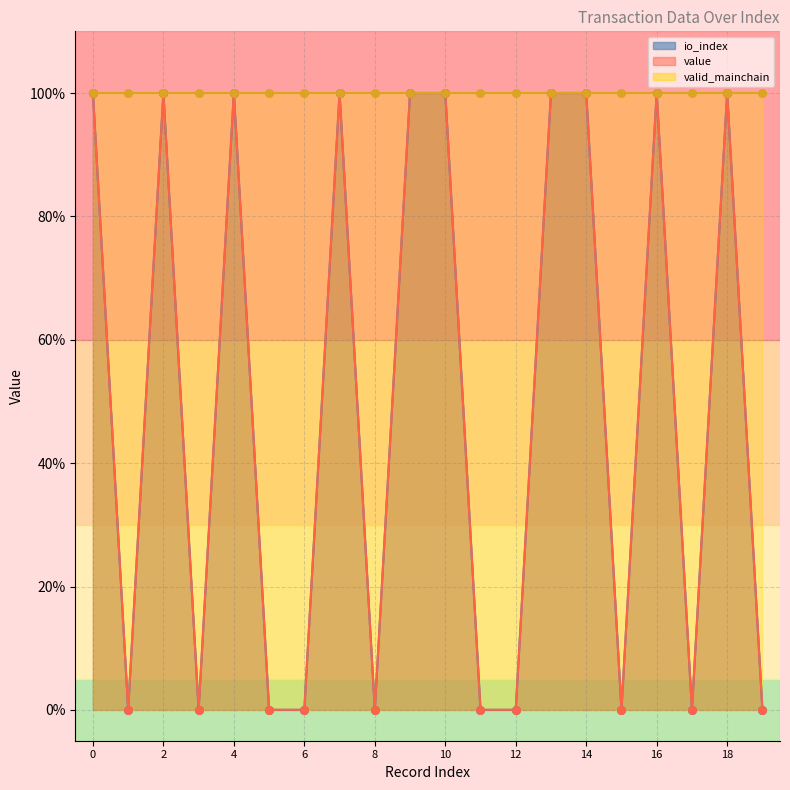

Which series has the largest Y range (max minus min)?

io_index